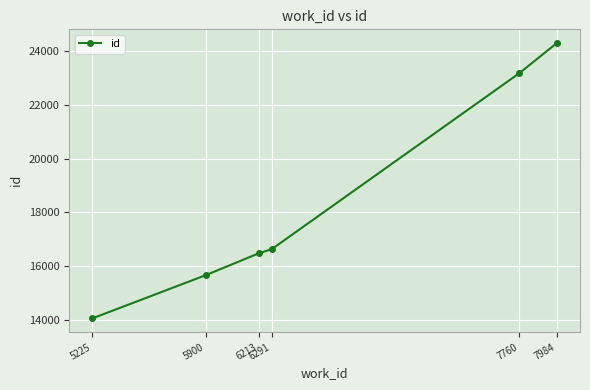

Is it true that the value at 5225 is 20316?

False